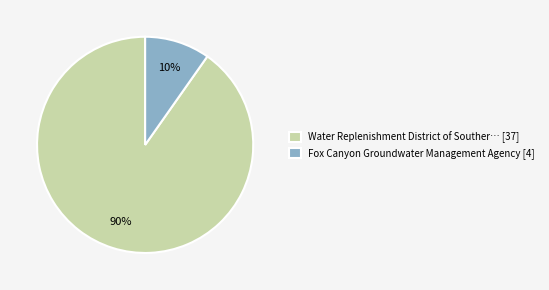

Which category accounts for the majority?

Water Replenishment District of Souther… [37]